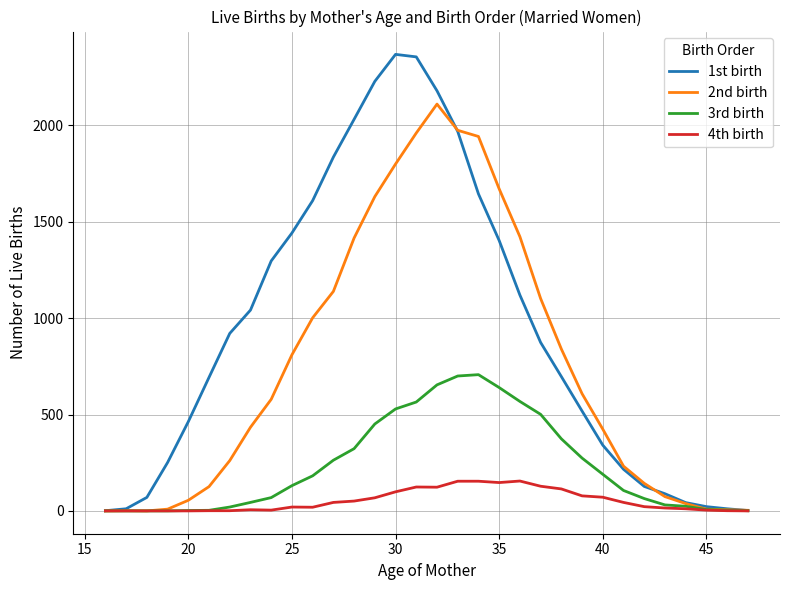

True or false: 1st birth has more than 0 points higher than both neighbors.

True